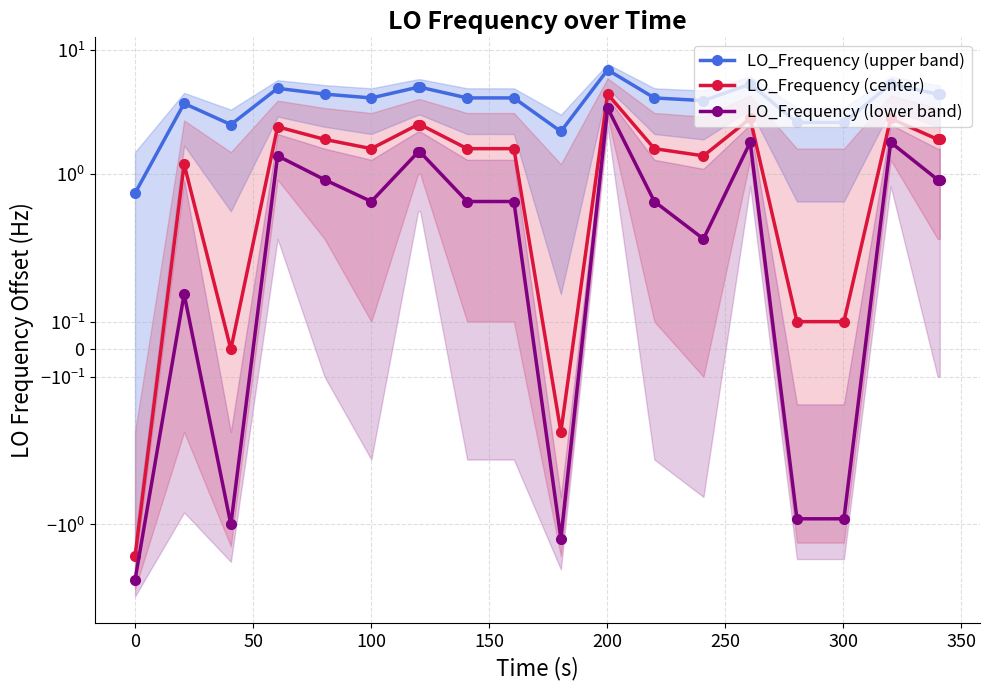

Reading right to left, what are all the values shown in this chart?

LO_Frequency (upper band): 4.4	4.4	5.3	2.6	2.6	5.3	3.9	4.1	6.9	2.2	4.1	4.1	5.0	5.0	4.1	4.4	4.9	2.5	3.7	0.7
LO_Frequency (center): 1.9	1.9	2.8	0.1	0.1	2.8	1.4	1.6	4.4	-0.3	1.6	1.6	2.5	2.5	1.6	1.9	2.4	0.0	1.2	-1.8
LO_Frequency (lower band): 0.9	0.9	1.8	-0.9	-0.9	1.8	0.4	0.6	3.4	-1.3	0.6	0.6	1.5	1.5	0.6	0.9	1.4	-1.0	0.2	-2.8